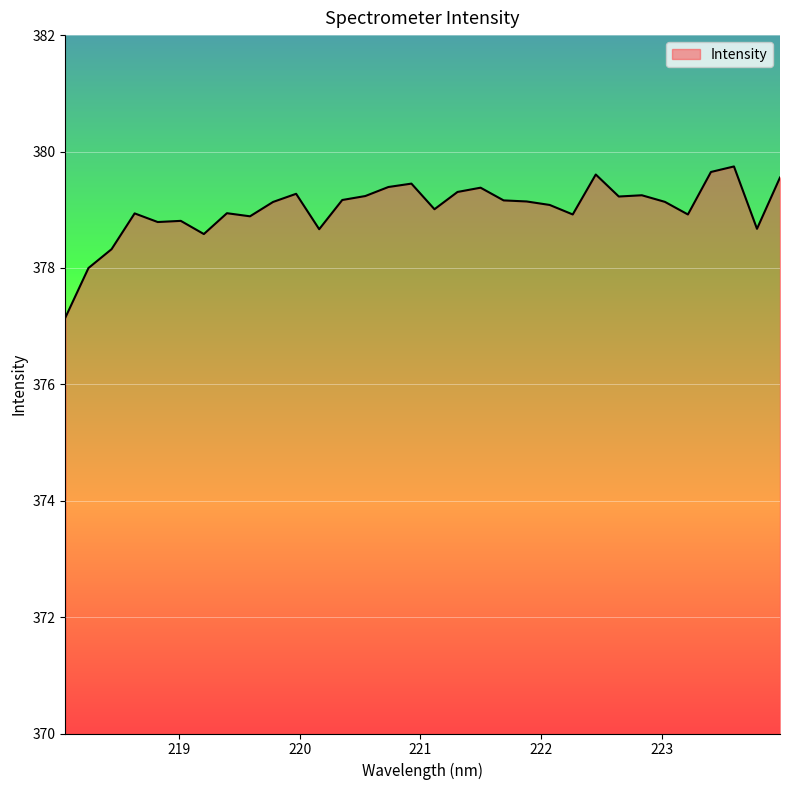

What is the minimum value shown in the chart?

377.1